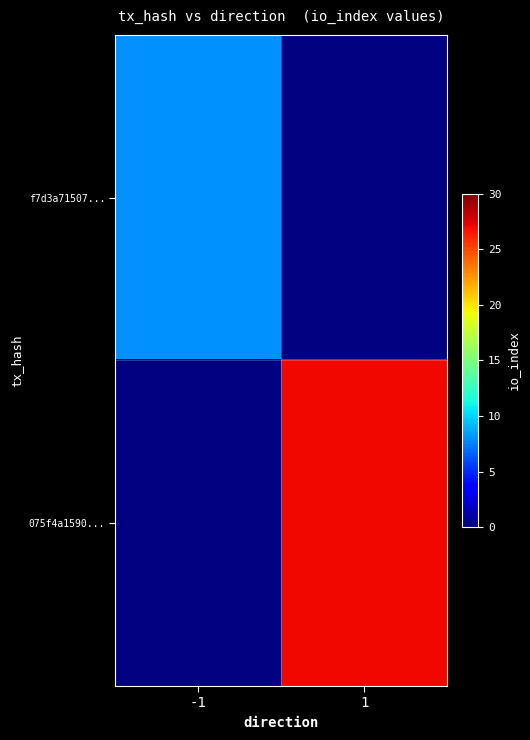

What value does the f7d3a71507... series have at -1?

8.0